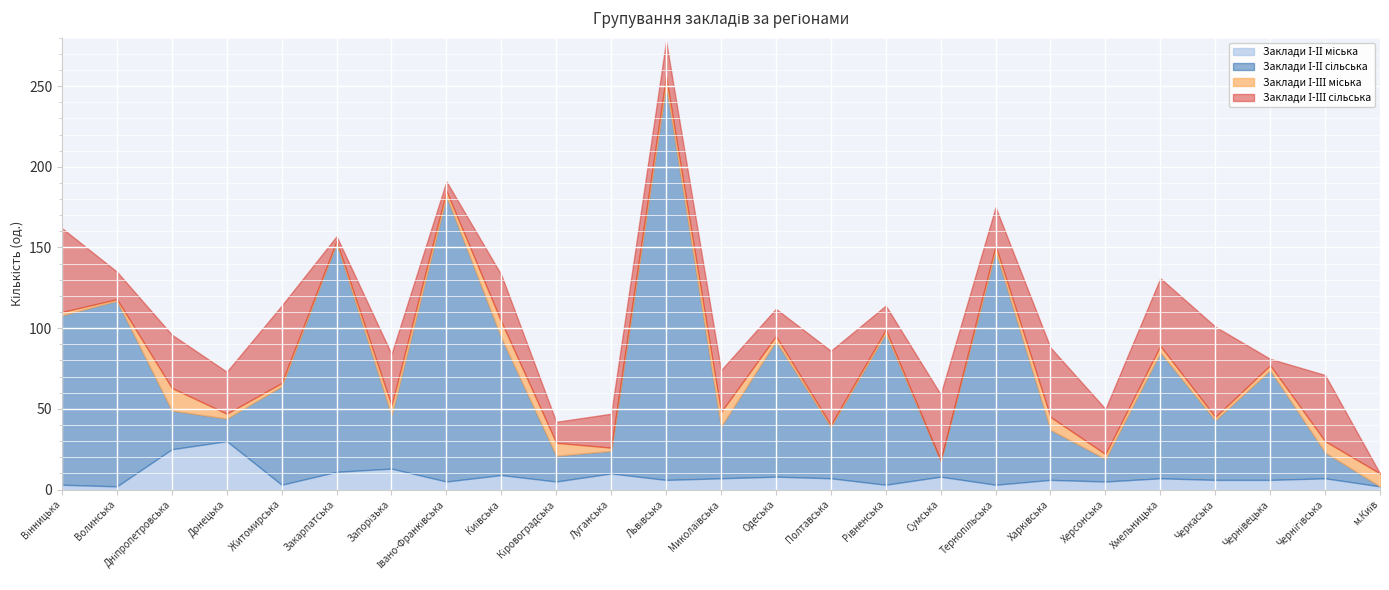

Does the chart display data point markers on the line(s)?

No